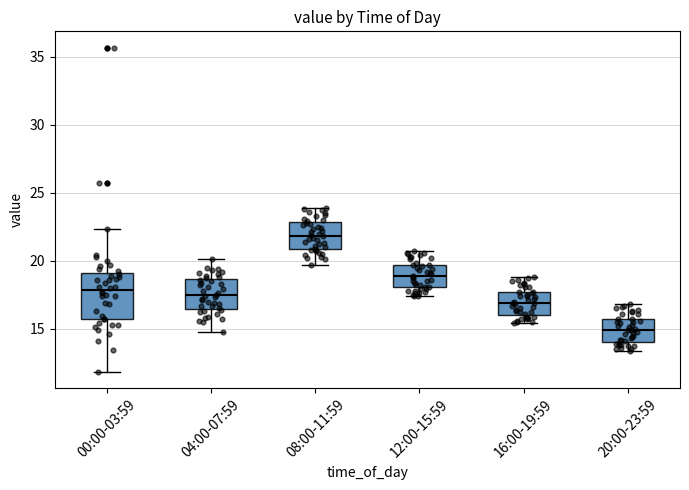

Which box is the tallest, from its lower edge to its upper edge?

00:00-03:59